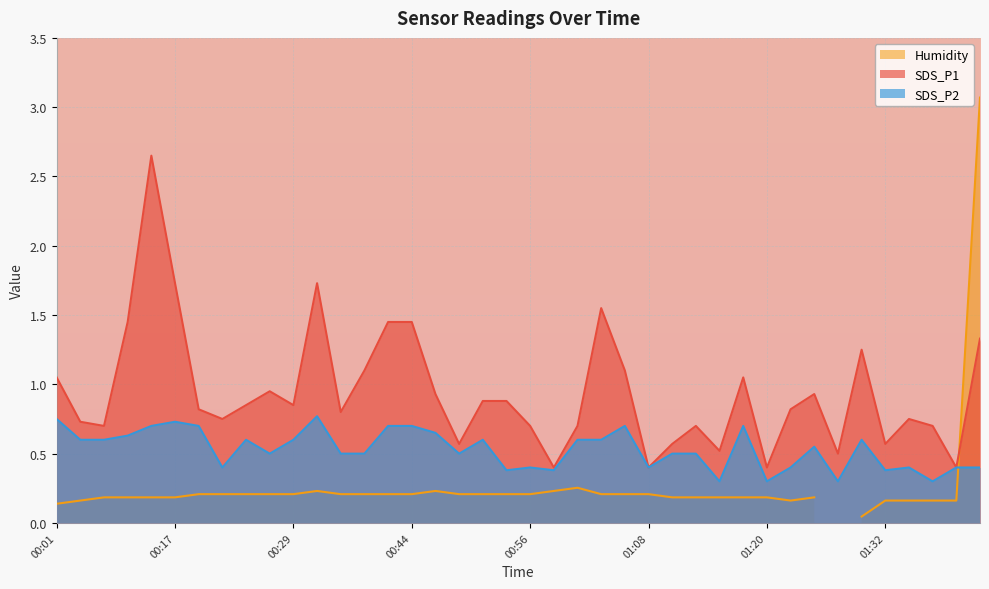

Does the chart display data point markers on the line(s)?

No